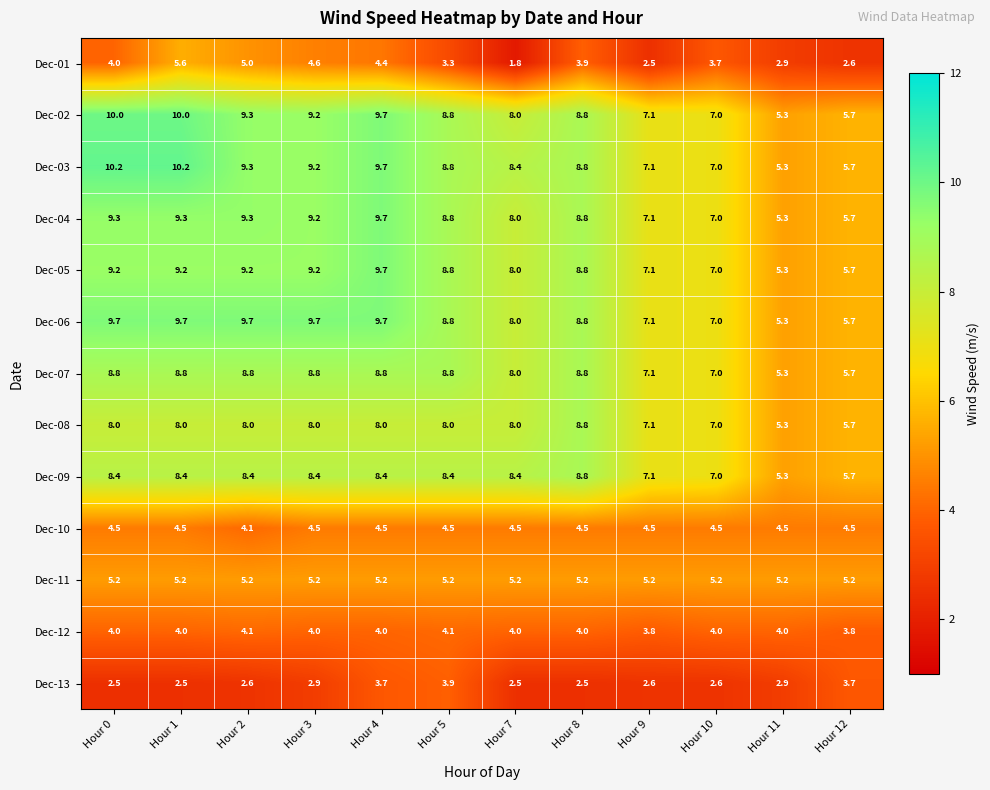

At which label does Dec-05 reach its peak?

Hour 4